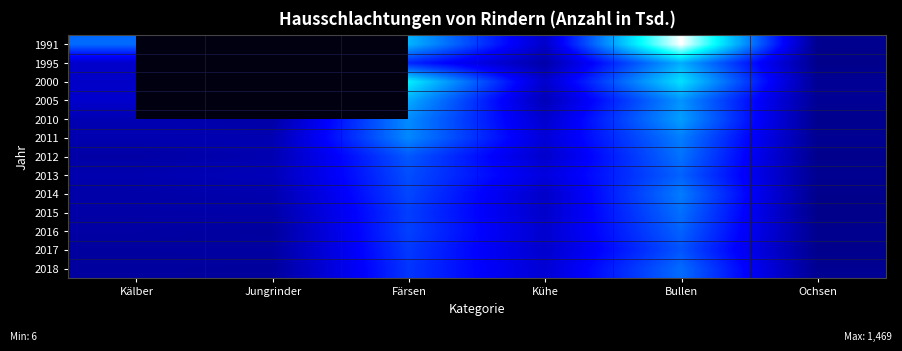

At how many categories does at least one series exceed 240?

4